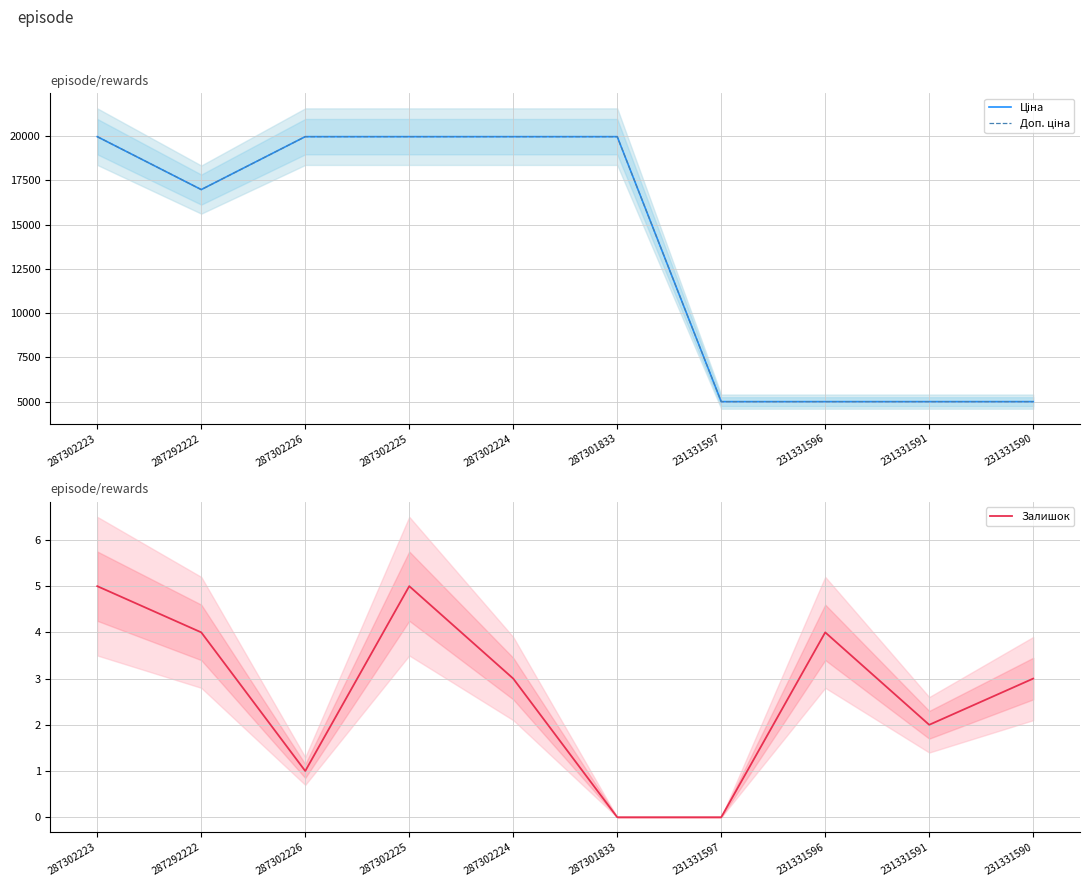

Between 231331596 and 231331590, which series saw the biggest shift?

Залишок